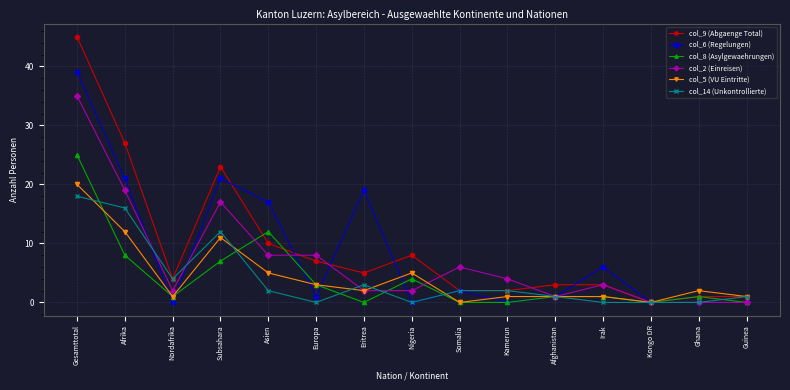

What is the difference between the highest and lowest values at Afghanistan?

2